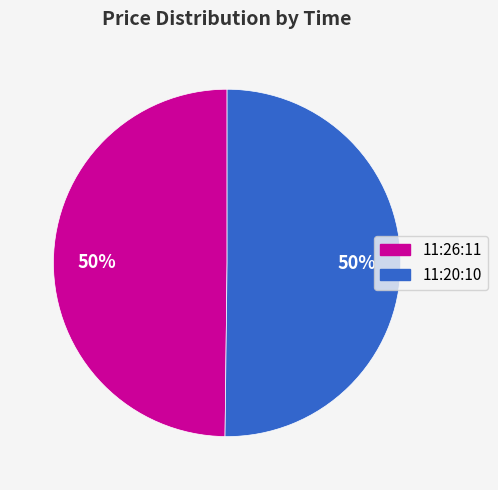

What is the ratio of the value at 11:26:11 to the value at 11:20:10?

1.0